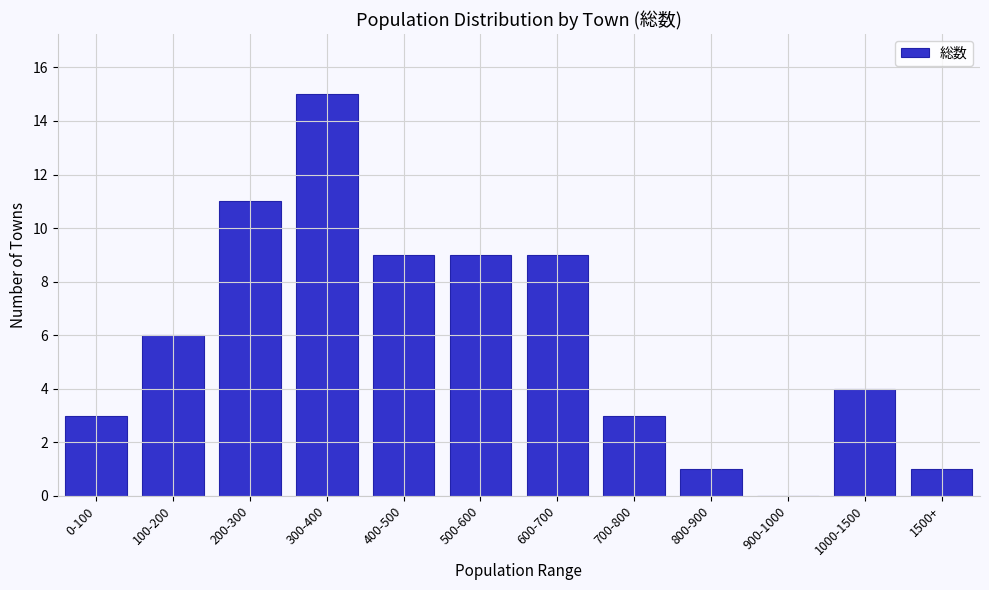

Reading left to right, transcribe all the data shown in this chart.

0-100=3	100-200=6	200-300=11	300-400=15	400-500=9	500-600=9	600-700=9	700-800=3	800-900=1	900-1000=0	1000-1500=4	1500+=1